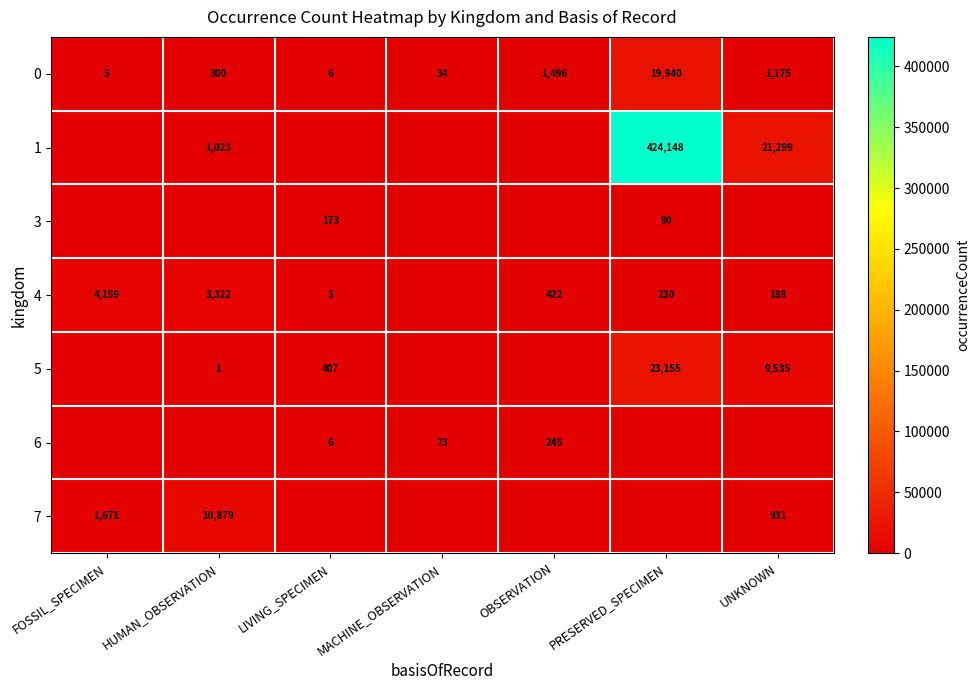

Is it true that 4 equals 1225 at HUMAN_OBSERVATION?

False